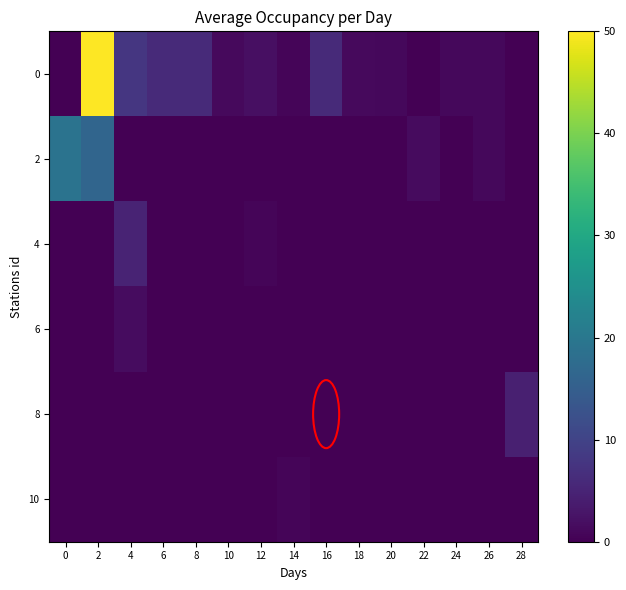

Rank the series by their maximum value, from highest to lowest.

0, 2, 4, 8, 6, 10